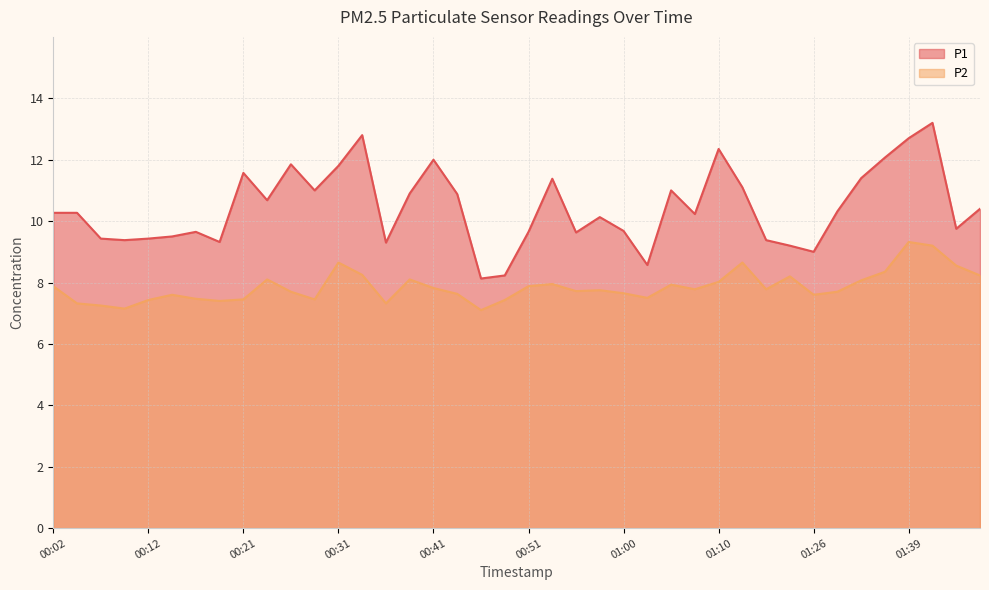

Read the P1 value at 00:46.

8.1